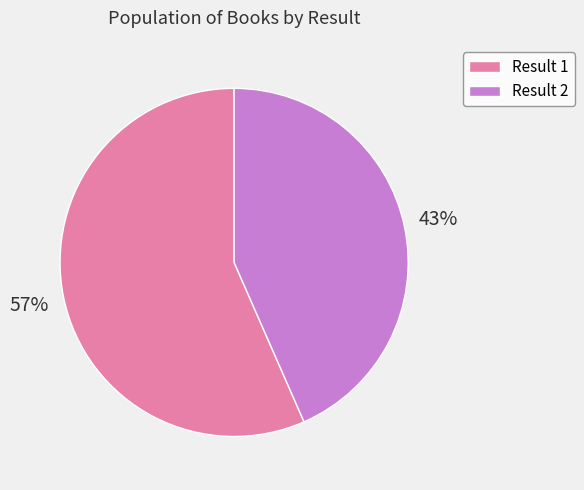

To the nearest percent, what is the average slice percentage?

50%